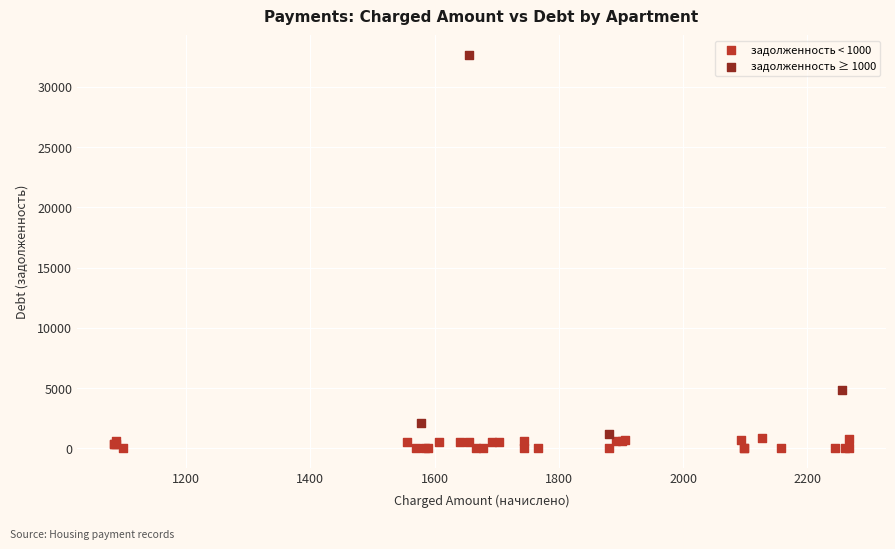

Which series contains the highest Y value?

задолженность ≥ 1000